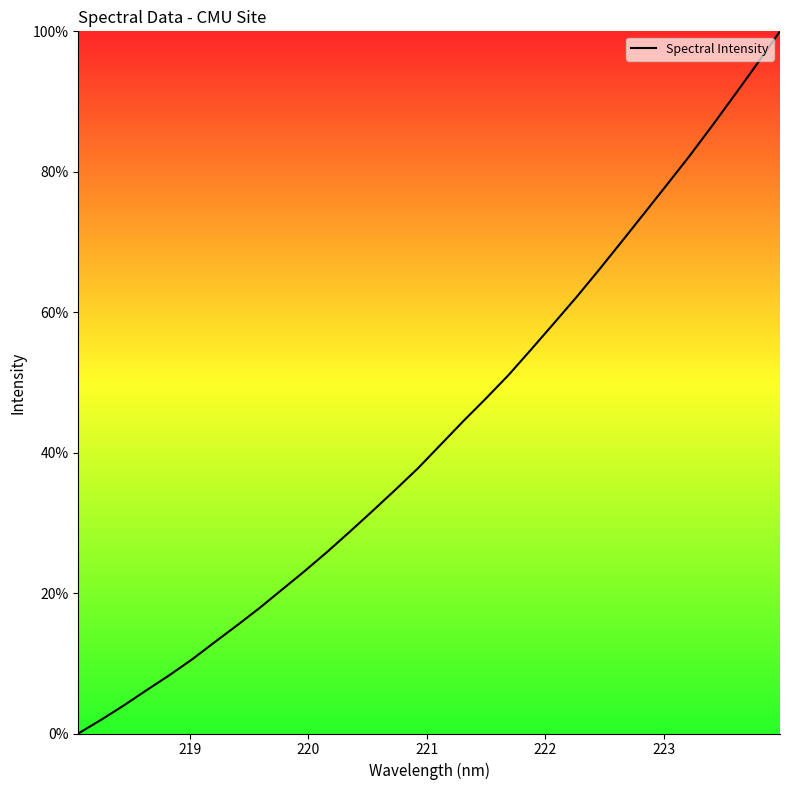

What is the difference between the maximum and minimum values?

100.0